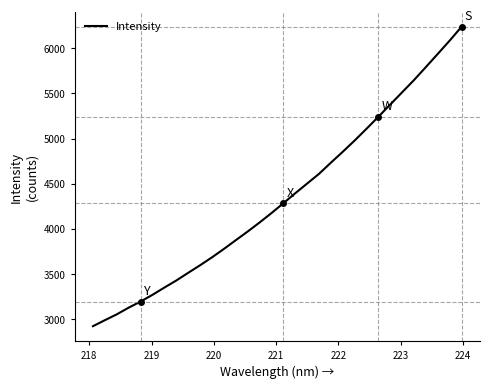

What is the maximum value shown in the chart?

6238.7